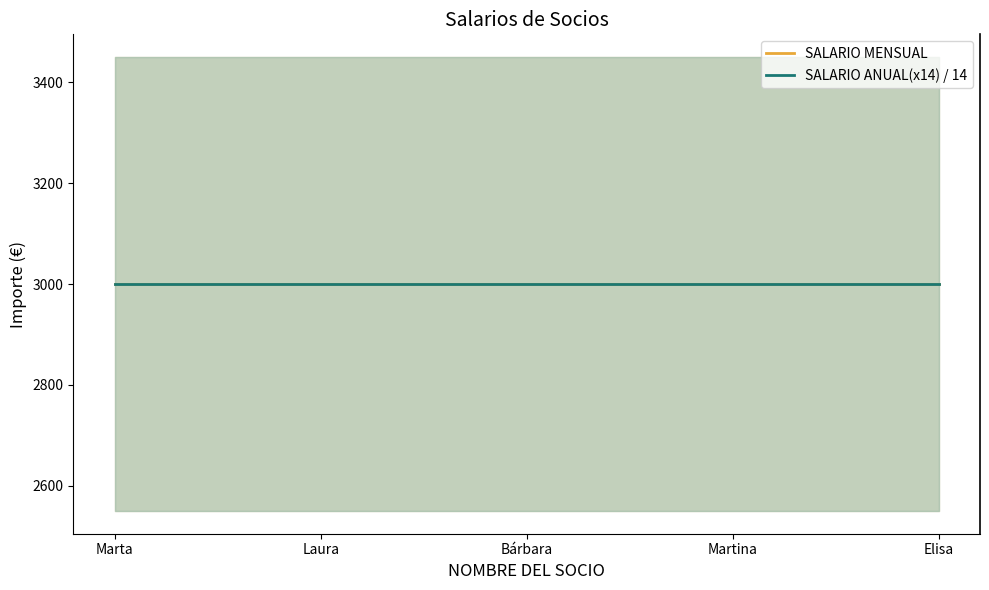

Which has a higher value, Elisa or Martina?

Elisa